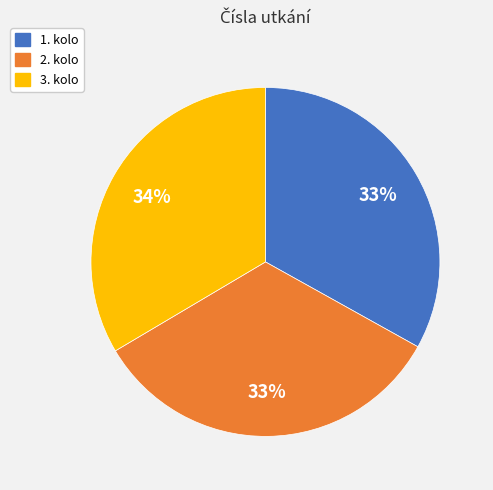

How many segments does this pie chart have?

3